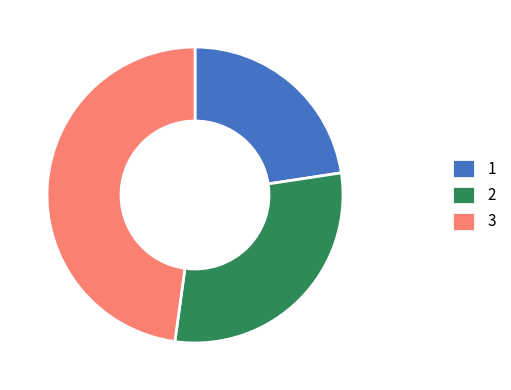

Do 2 and 3 together represent more than half of the pie?

Yes